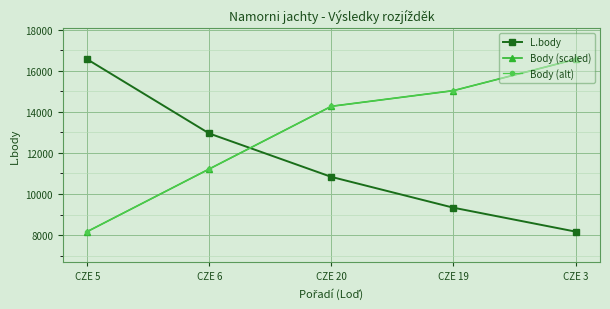

Is this an area chart (filled region under the line)?

No